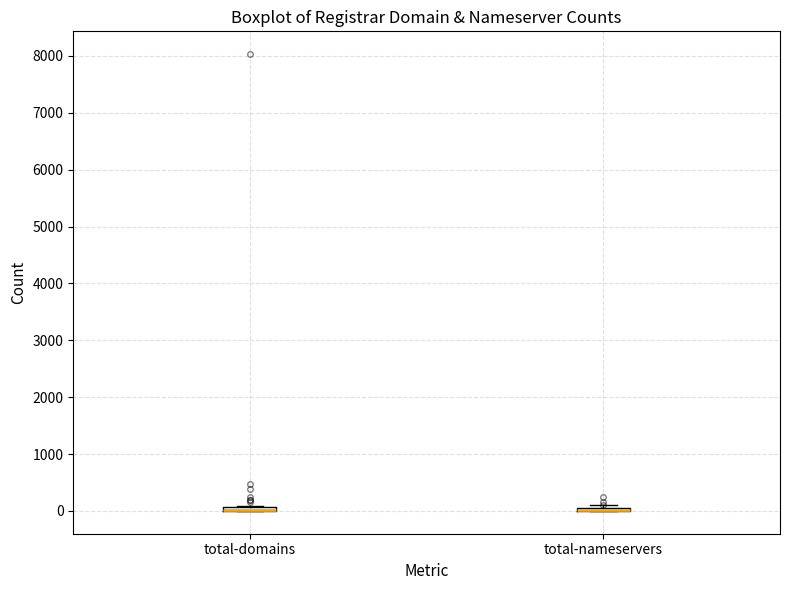

Where is the upper edge of the box for total-domains on the y-axis? The values are not printed on the chart, so give them approximately, as read against the axis.

100